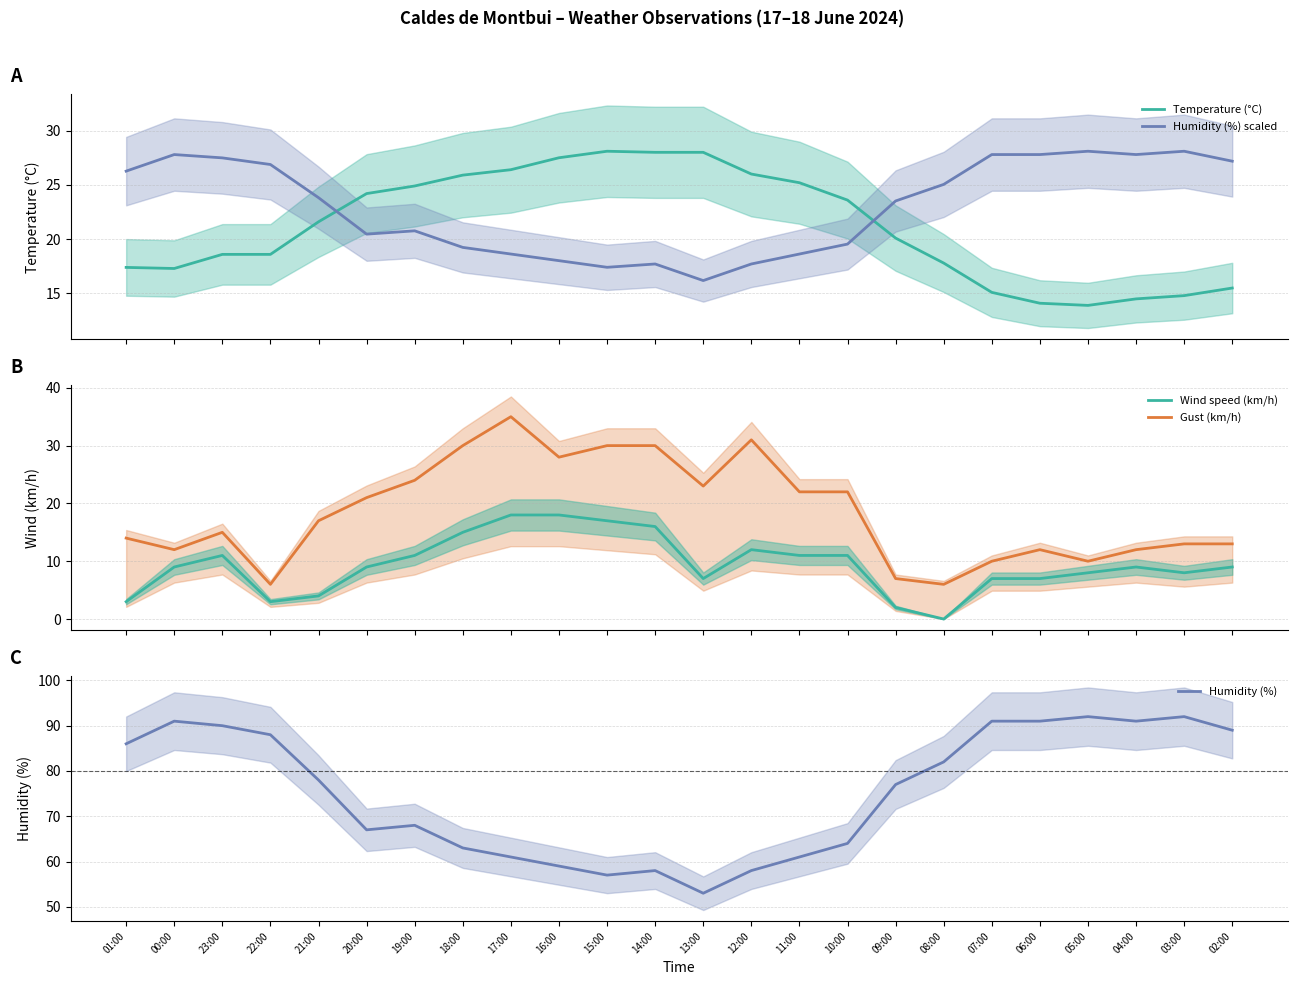

List the series in order of their peak value, highest first.

Humidity (%), Gust (km/h), Temperature (°C), Humidity (%) scaled, Wind speed (km/h)